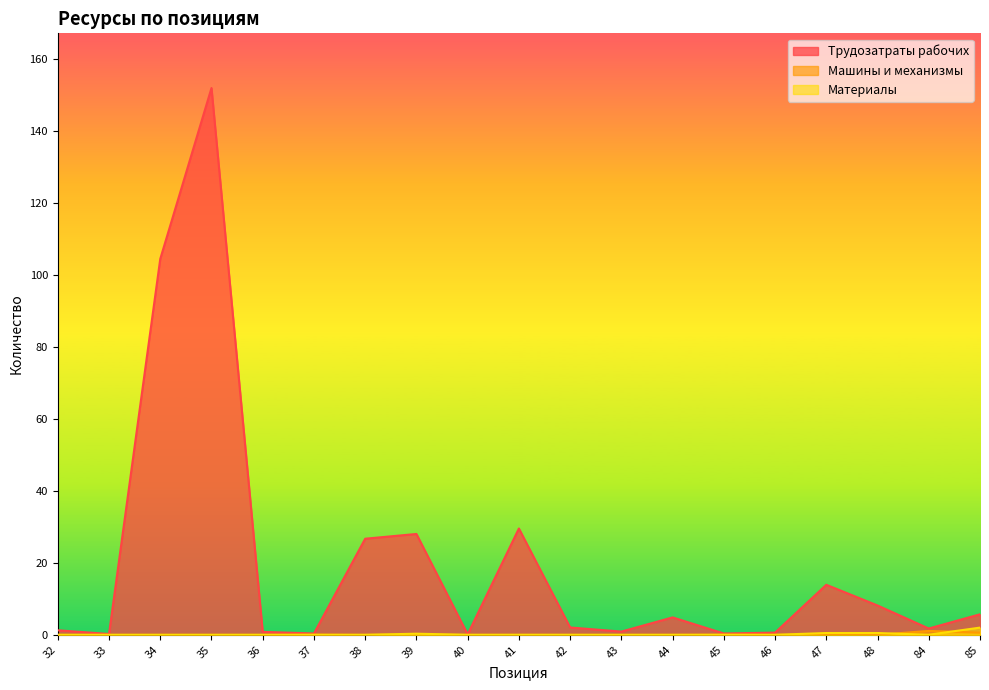

At how many categories does at least one series exceed 144?

1